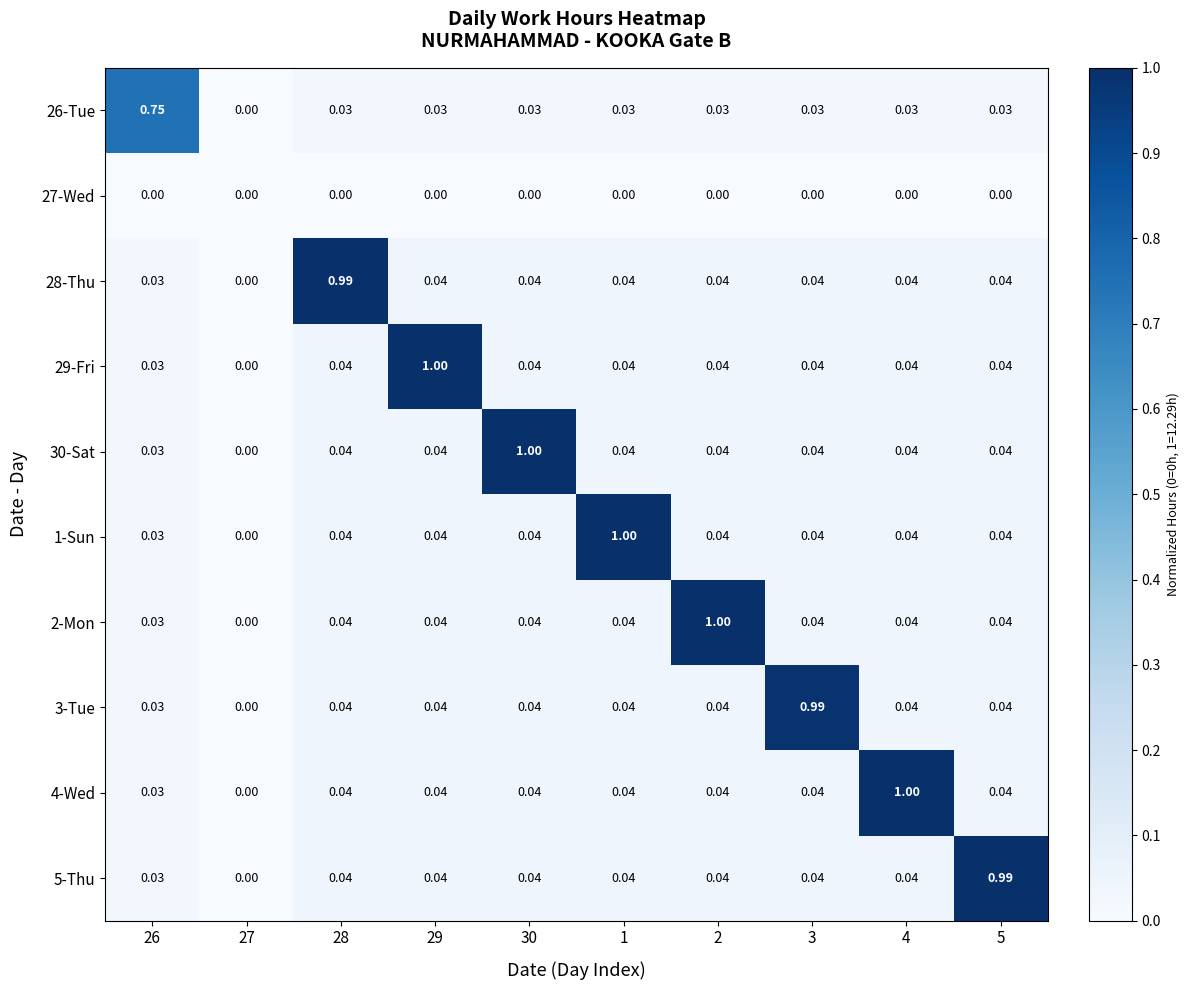

What is the total value across all series at 2?

1.3